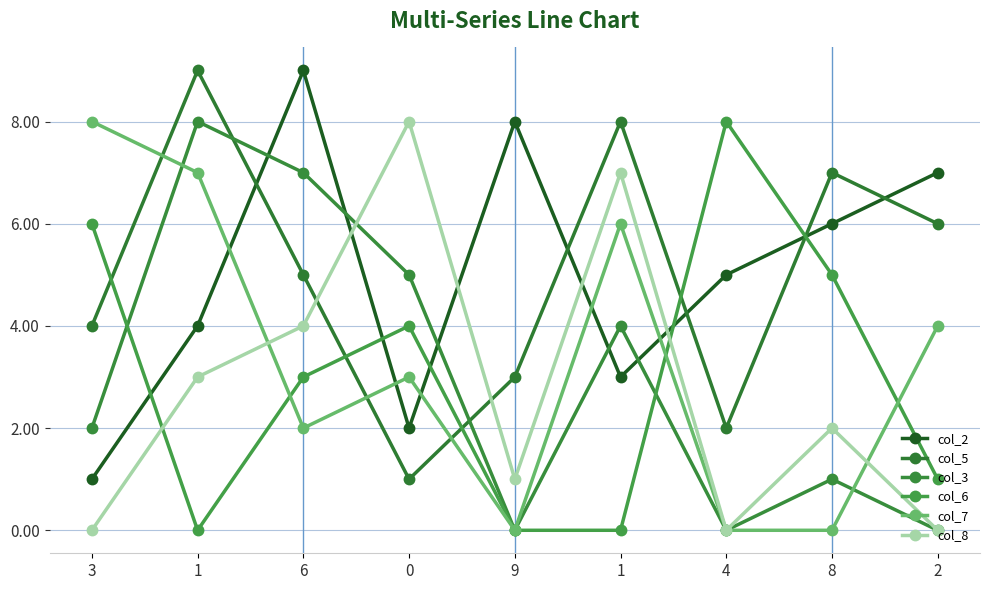

Reading left to right, extract all data points from this chart.

col_2: 1	4	9	2	8	3	5	6	7
col_5: 4	9	5	1	3	8	2	7	6
col_3: 2	8	7	5	0	4	0	1	0
col_6: 6	0	3	4	0	0	8	5	1
col_7: 8	7	2	3	0	6	0	0	4
col_8: 0	3	4	8	1	7	0	2	0